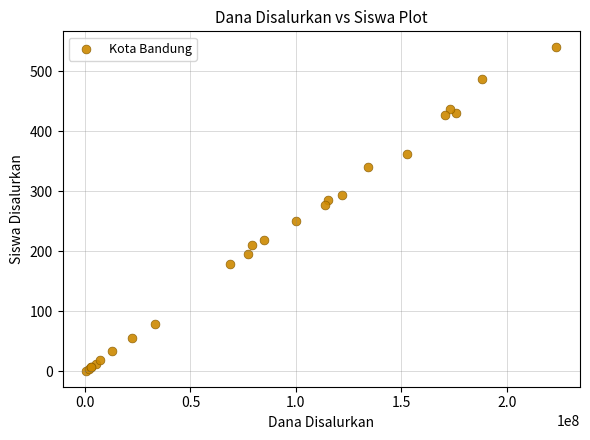

What Y value in the scatter plot is closest to 270?

277